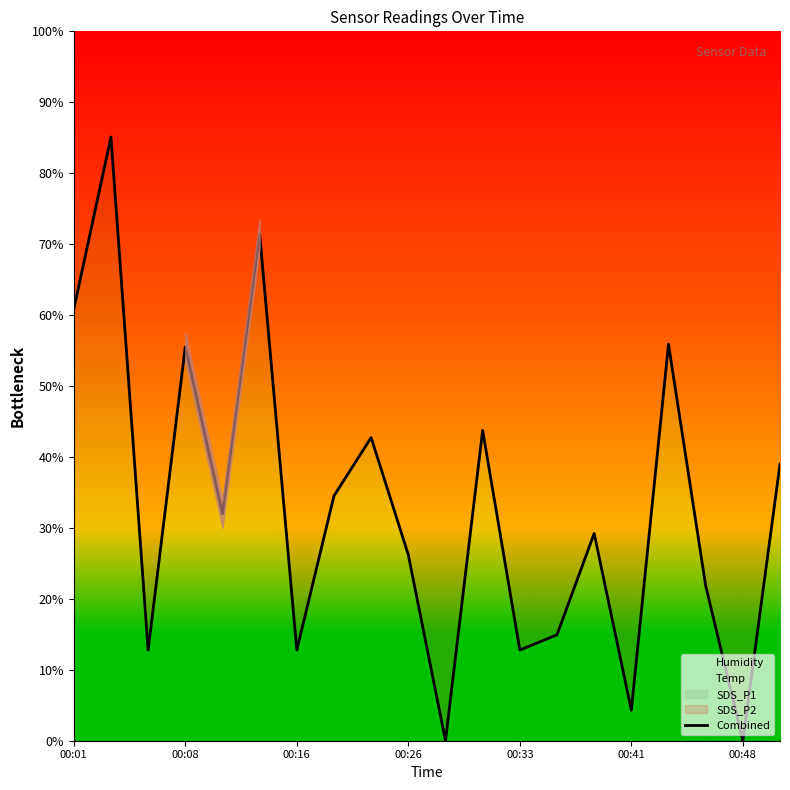

What is the average value?

32.8